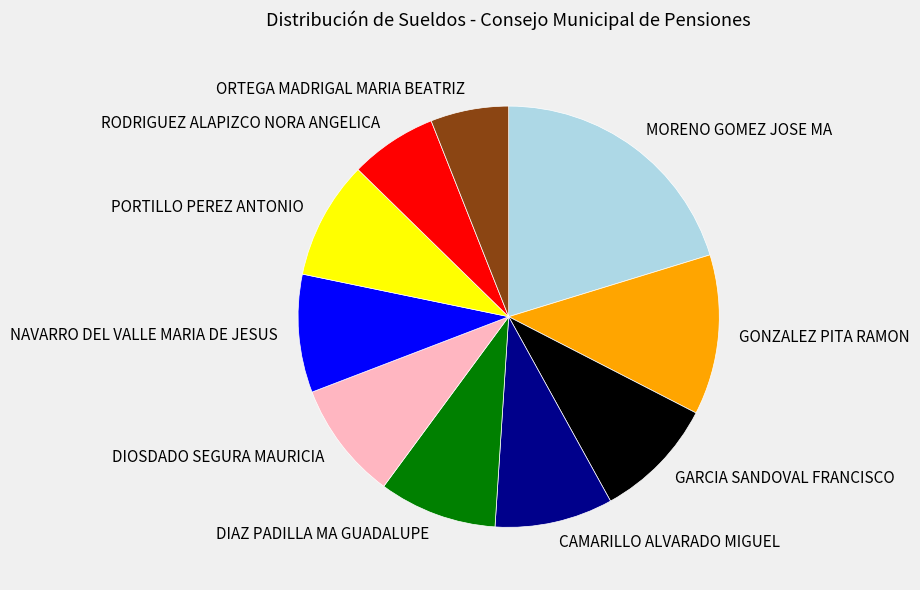

Which category has the biggest portion of the pie?

MORENO GOMEZ JOSE MA